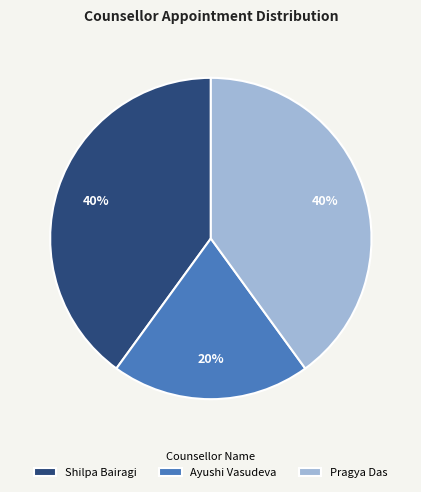

Which category has the smallest portion of the pie?

Ayushi Vasudeva